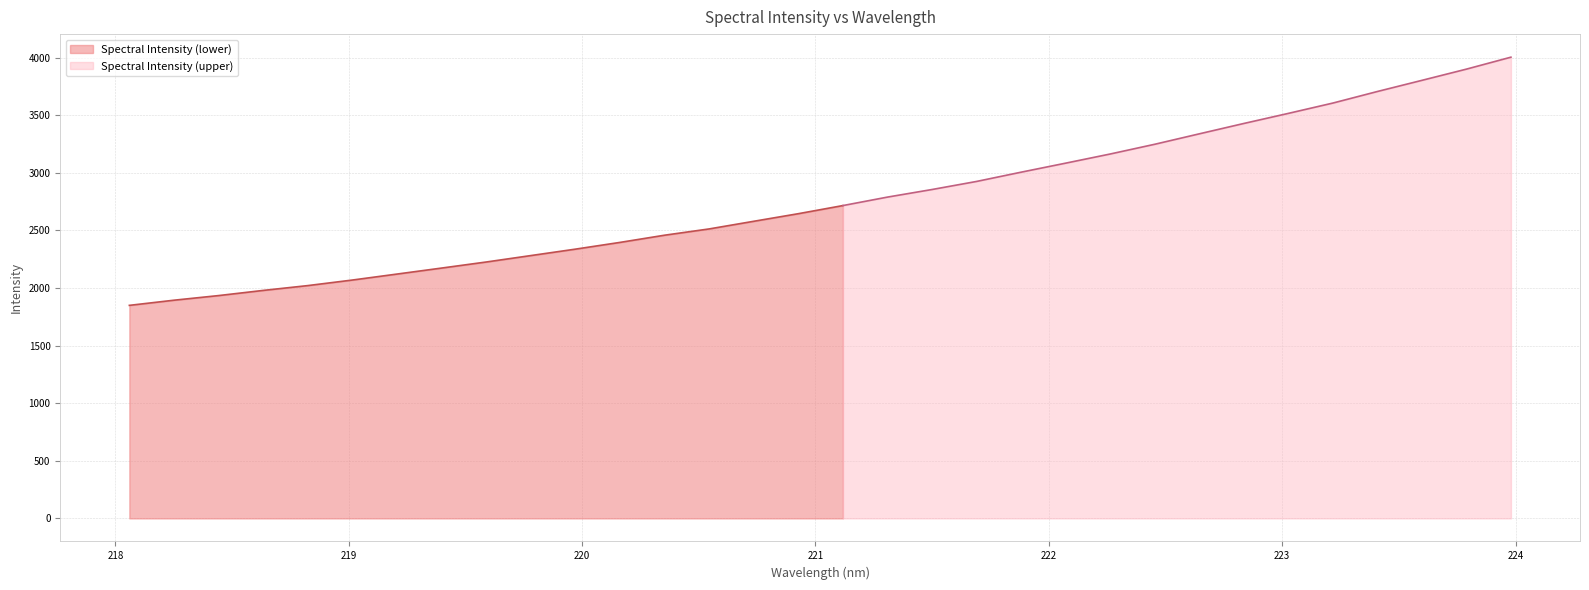

Where does the data first go above 2716?

221.3083